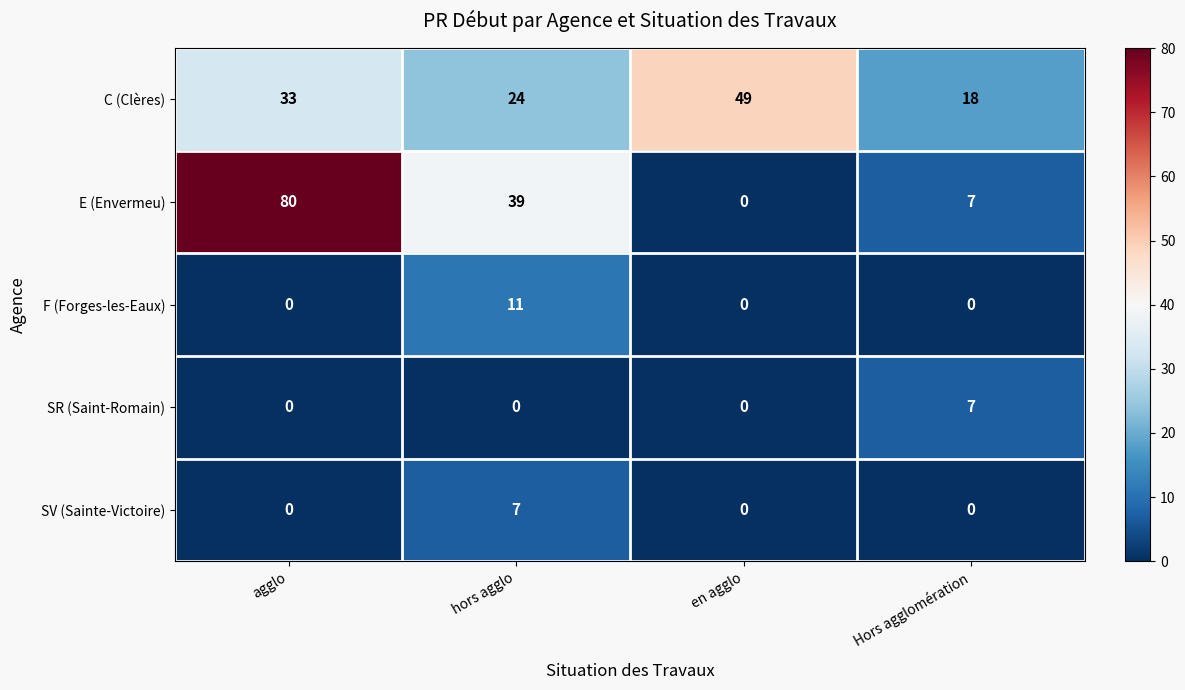

The value of E (Envermeu) at hors agglo is 39. True or false?

True